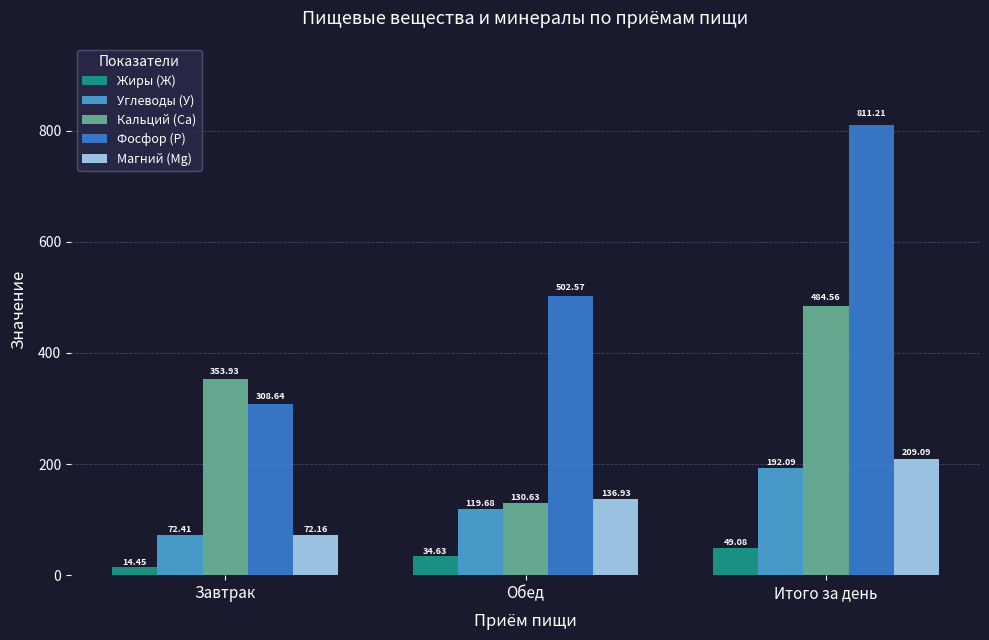

At which category does the chart reach its peak across all series?

Итого за день